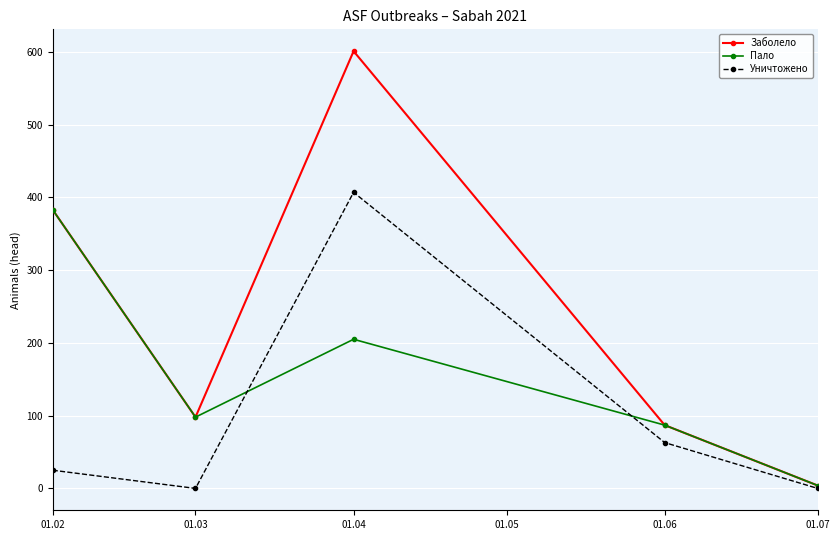

List the series in order of their peak value, lowest first.

Пало, Уничтожено, Заболело